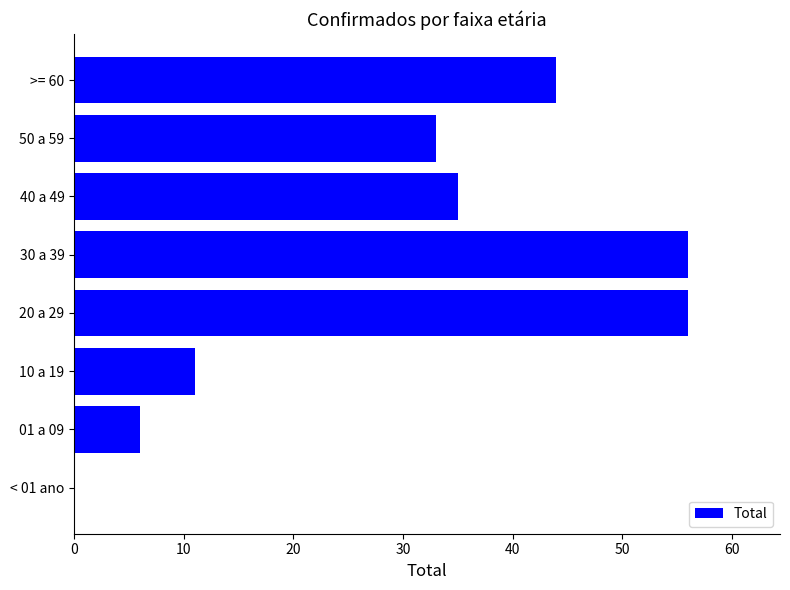

Are the bars horizontal?

Yes